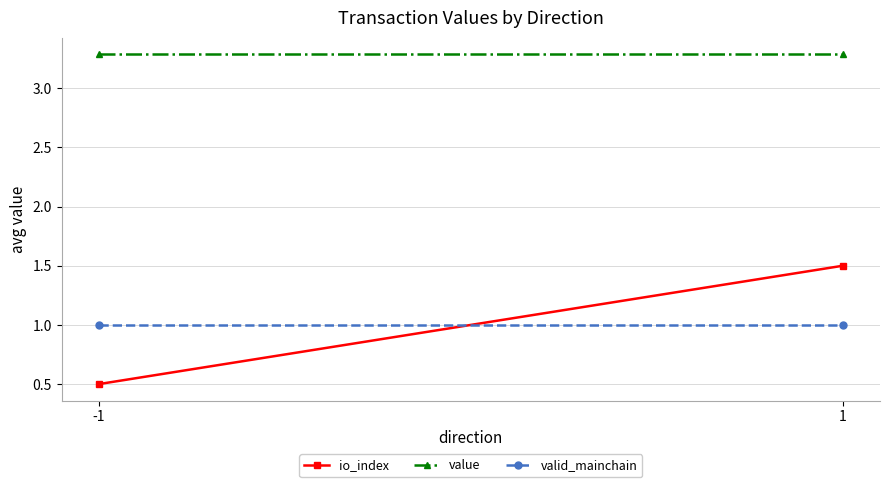

What is the average value of the io_index series?

1.0